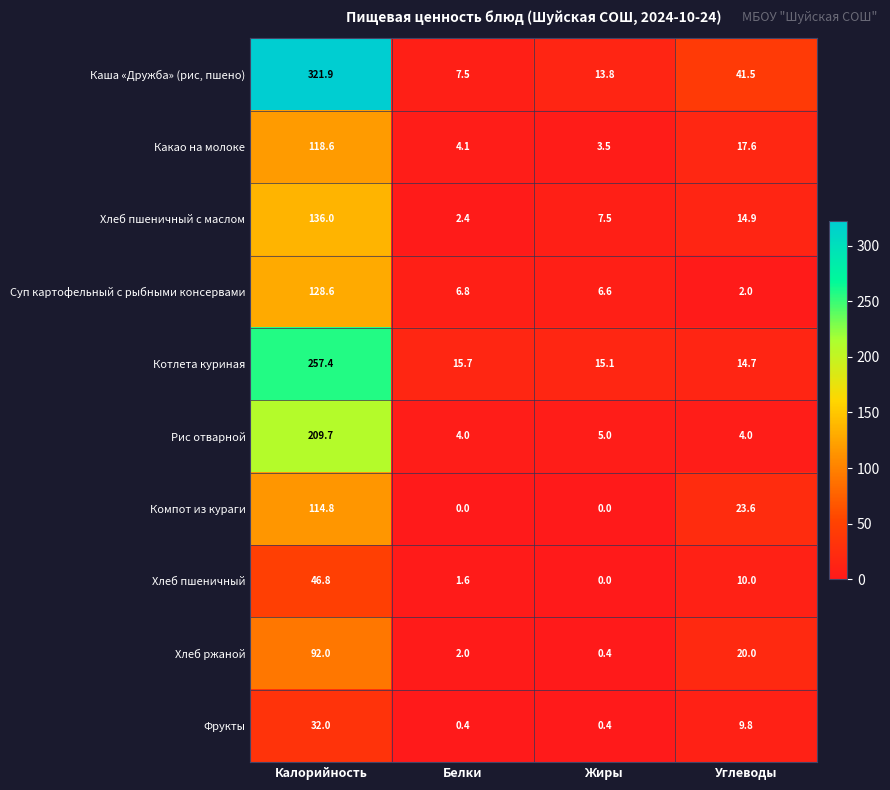

What is the sum of the Компот из кураги values at Белки and Углеводы?

23.6